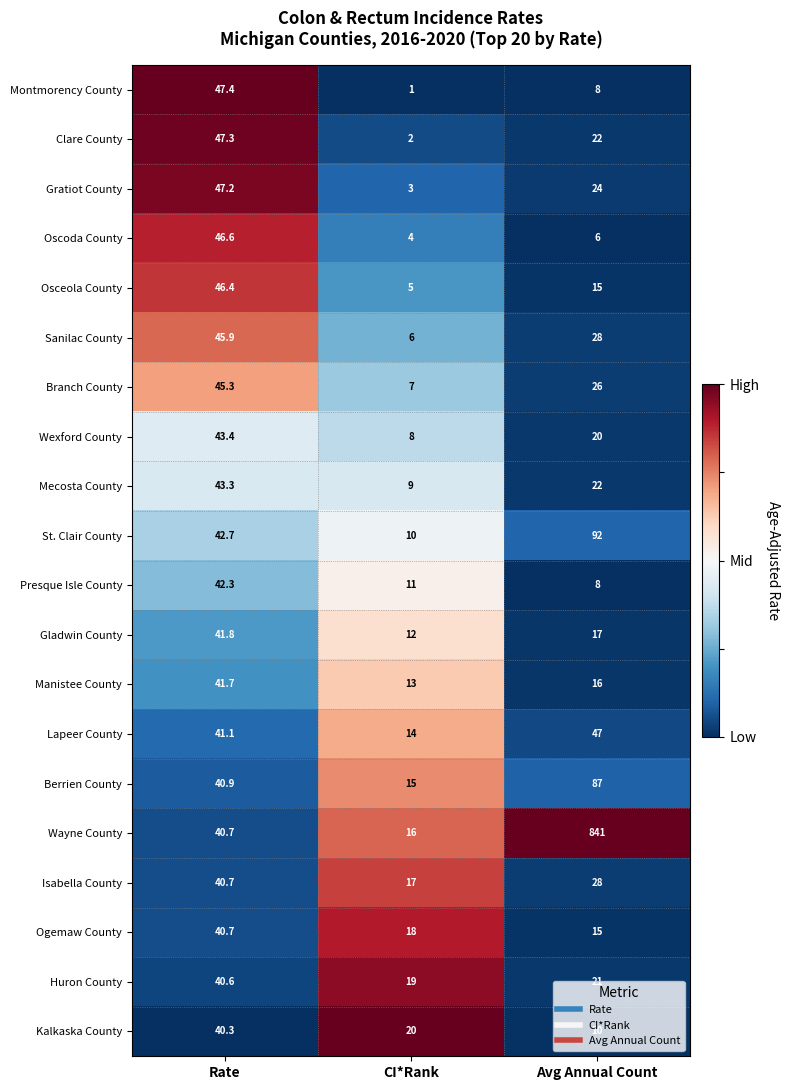

Rank the categories by Gladwin County value from highest to lowest.

Rate, Avg Annual Count, CI*Rank